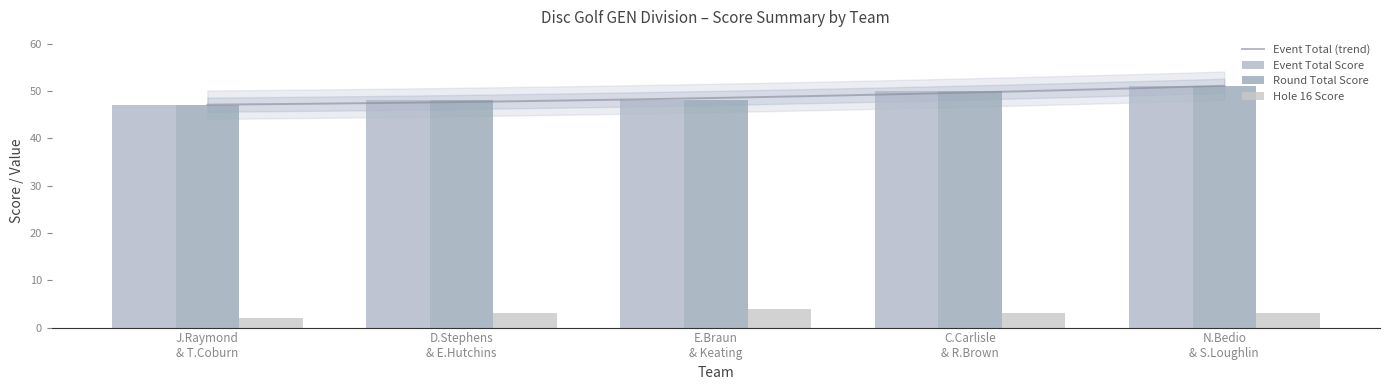

What is the average value of the event_relative_score series?

49